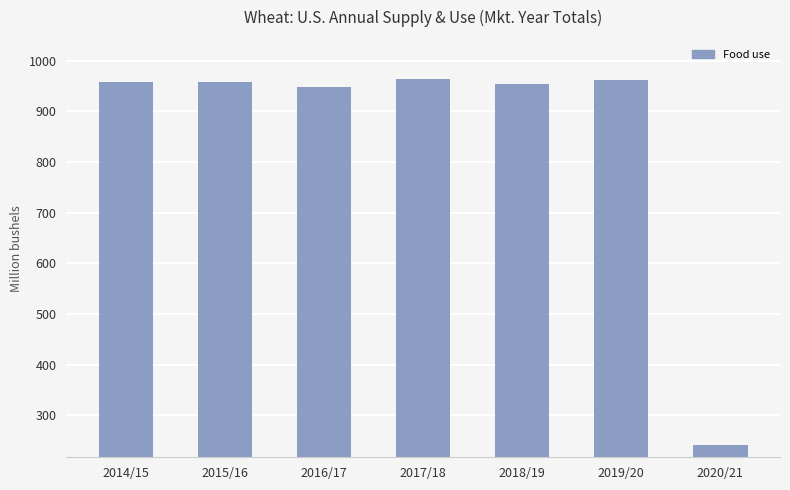

What value does the data have at 2015/16?

957.2